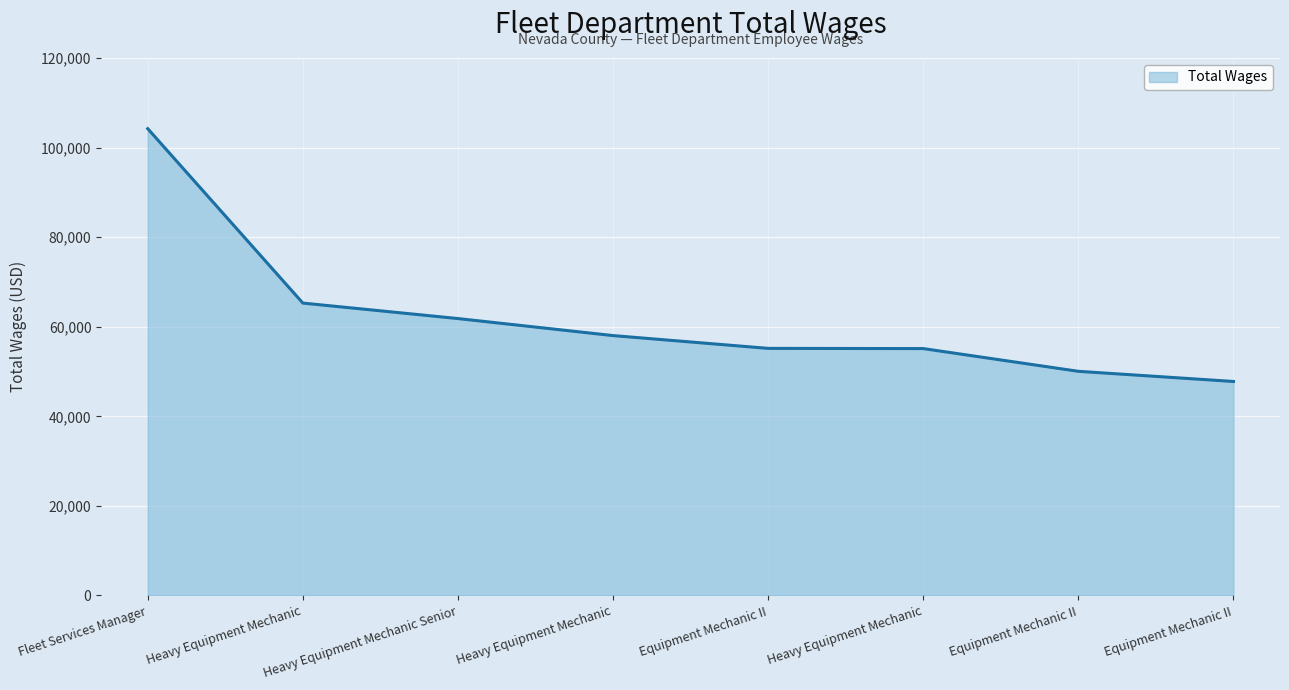

At which label is the value closest to 76002?

Heavy Equipment Mechanic